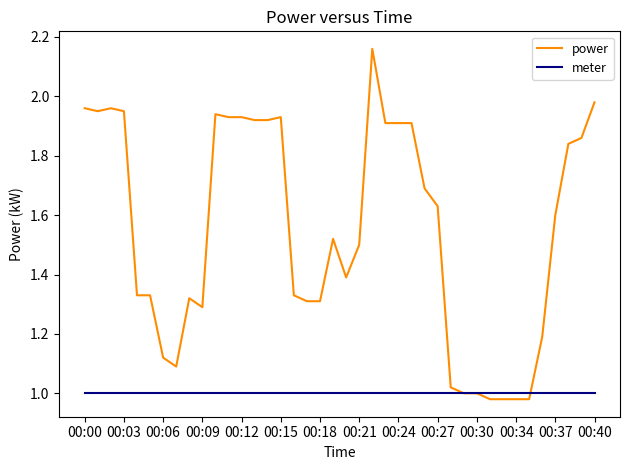

Which series has the largest total across all categories?

power